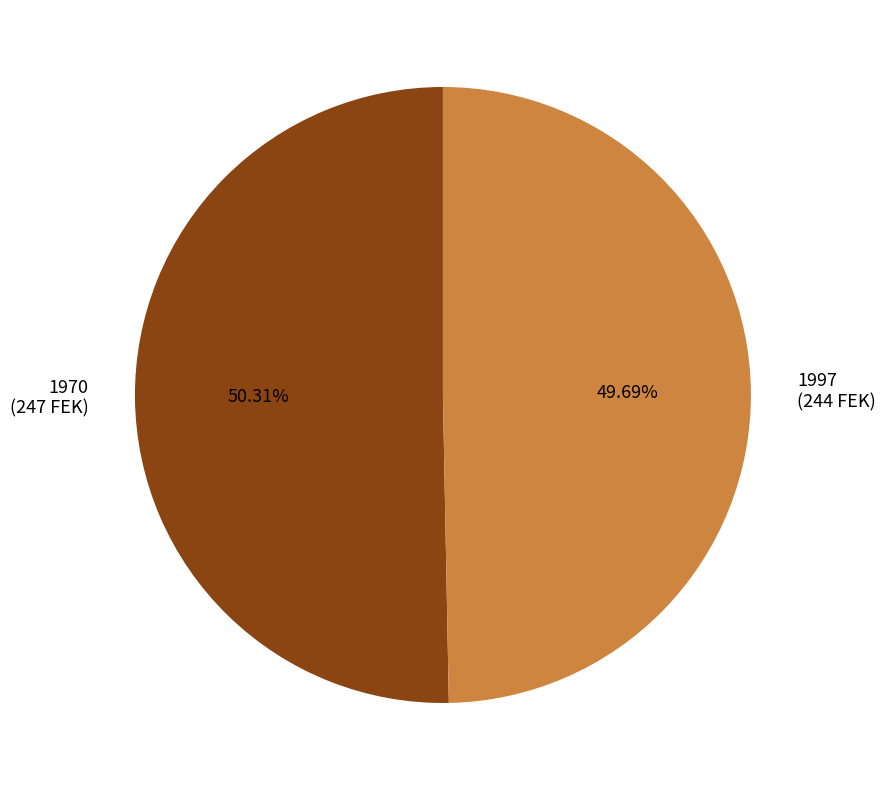

Does 1970 account for over 50% of the chart?

Yes